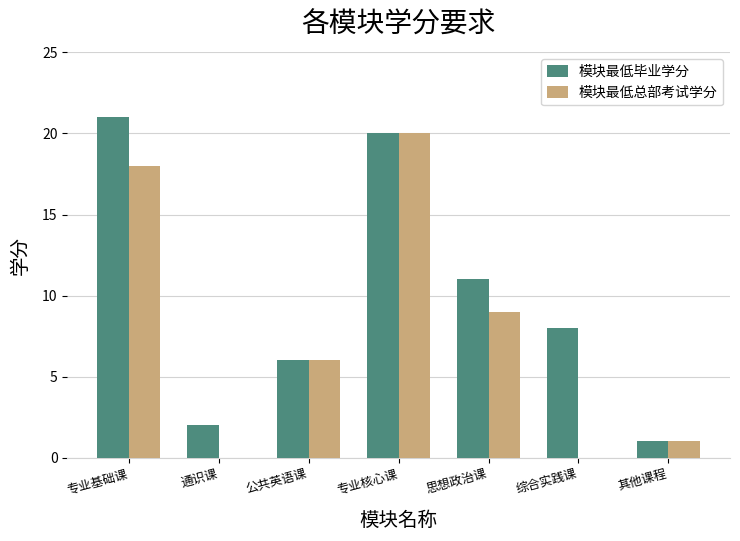

Between 专业核心课 and 思想政治课, which series saw the biggest shift?

模块最低总部考试学分